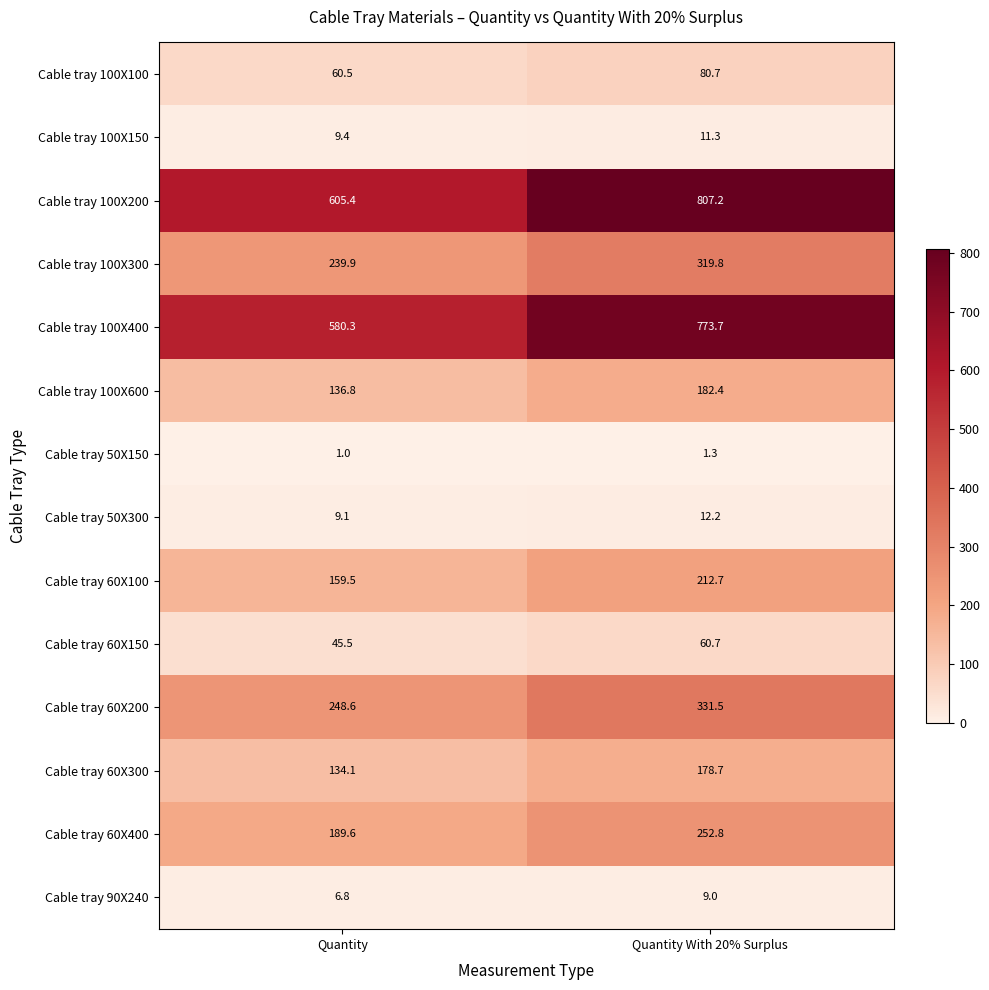

Where is Cable tray 100X300 nearest to the value 279?

Quantity